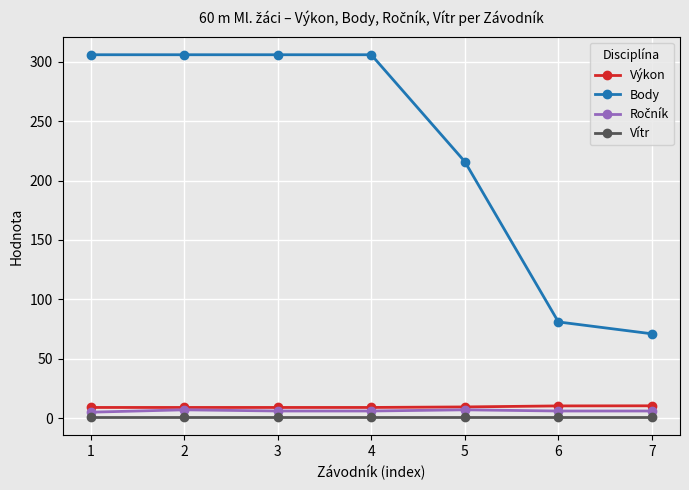

Which category has the lowest value in the Body series?

7